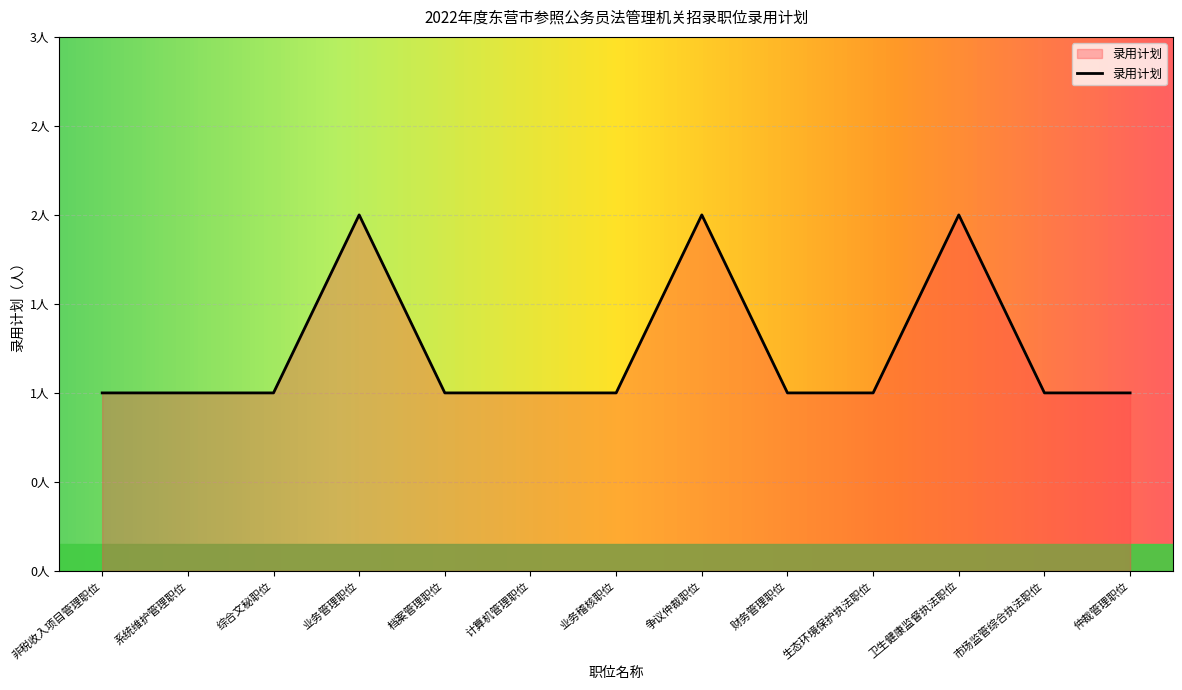

Is this an area chart (filled region under the line)?

Yes